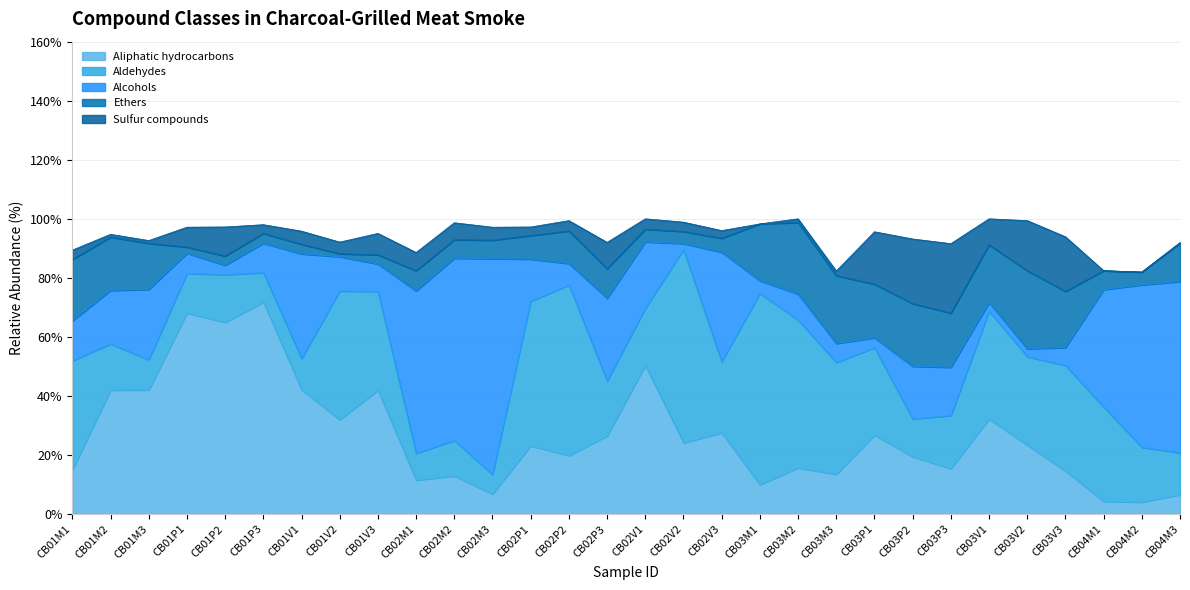

What is the label of the 8th point from the left?

CB01V2